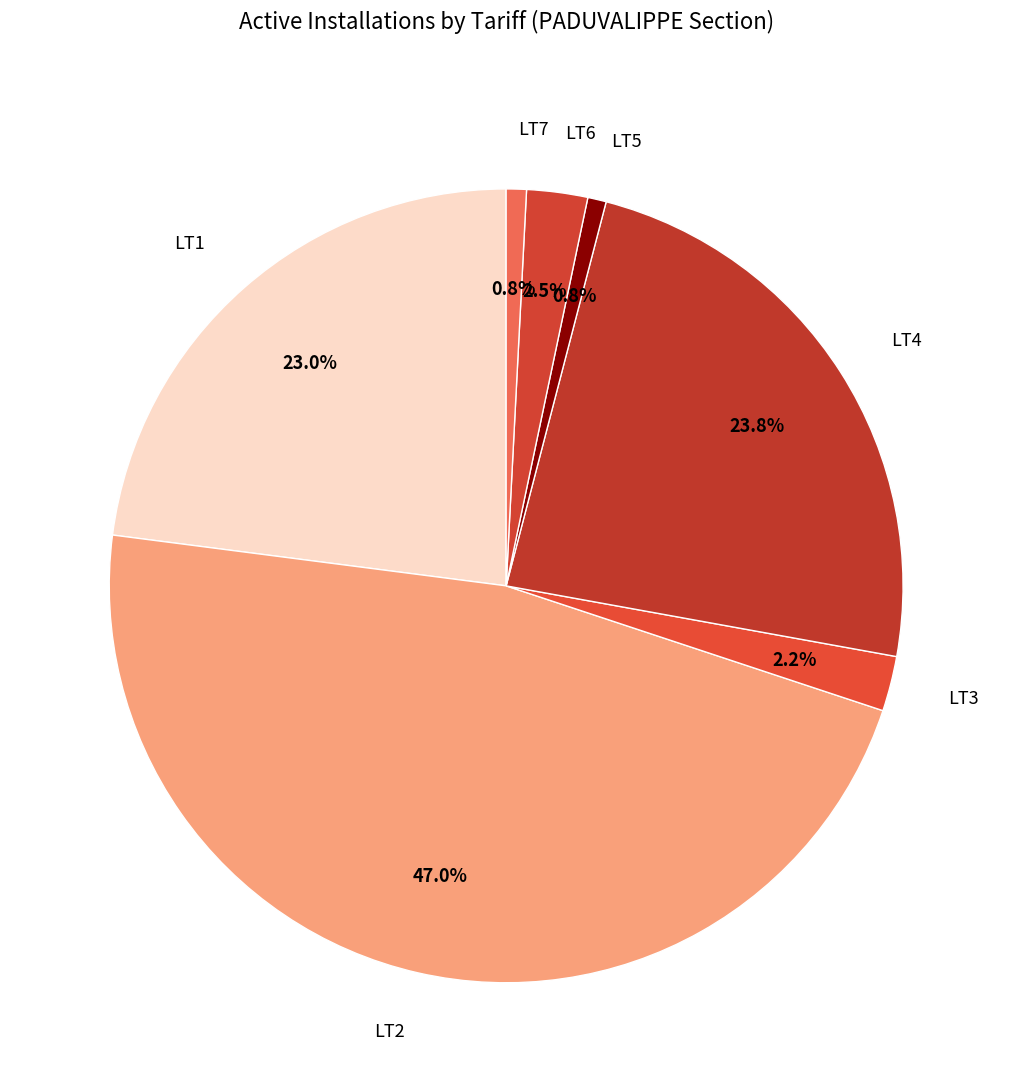

How many segments does this pie chart have?

7